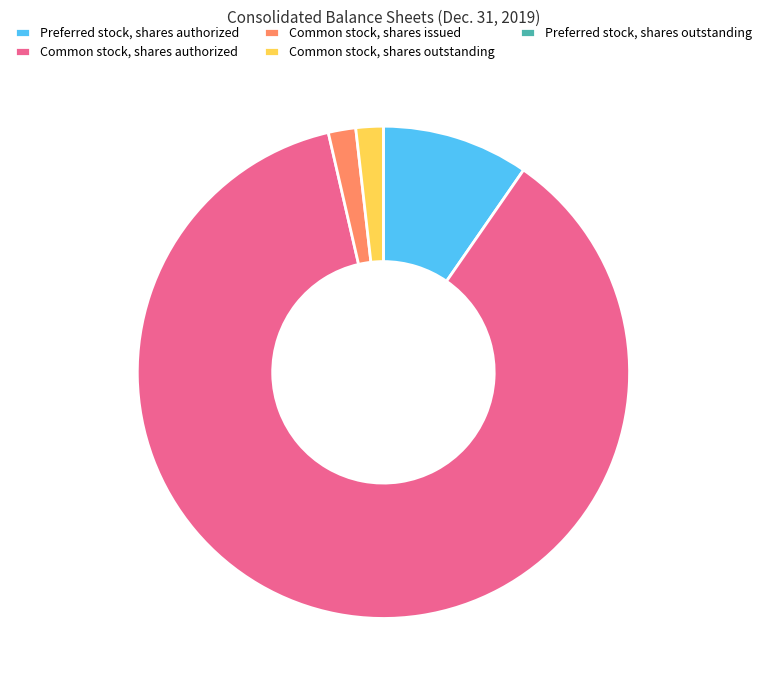

Is Common stock, shares authorized the majority of the pie?

Yes